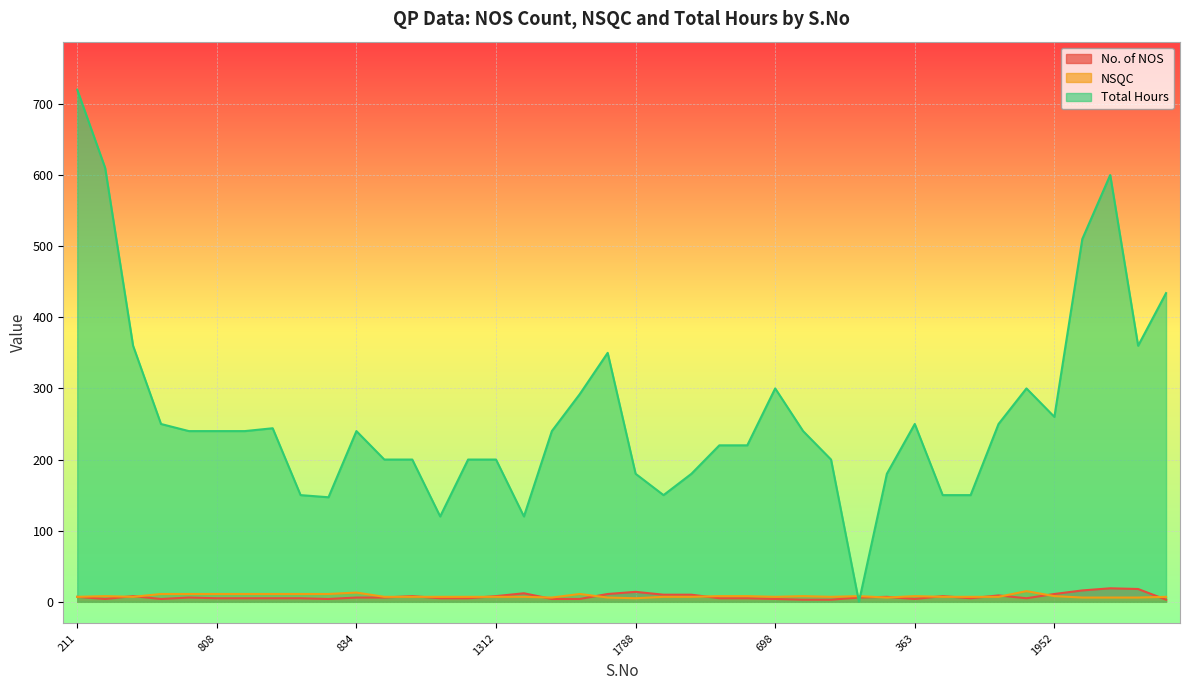

Where does the NSQC series first go above 7?

246